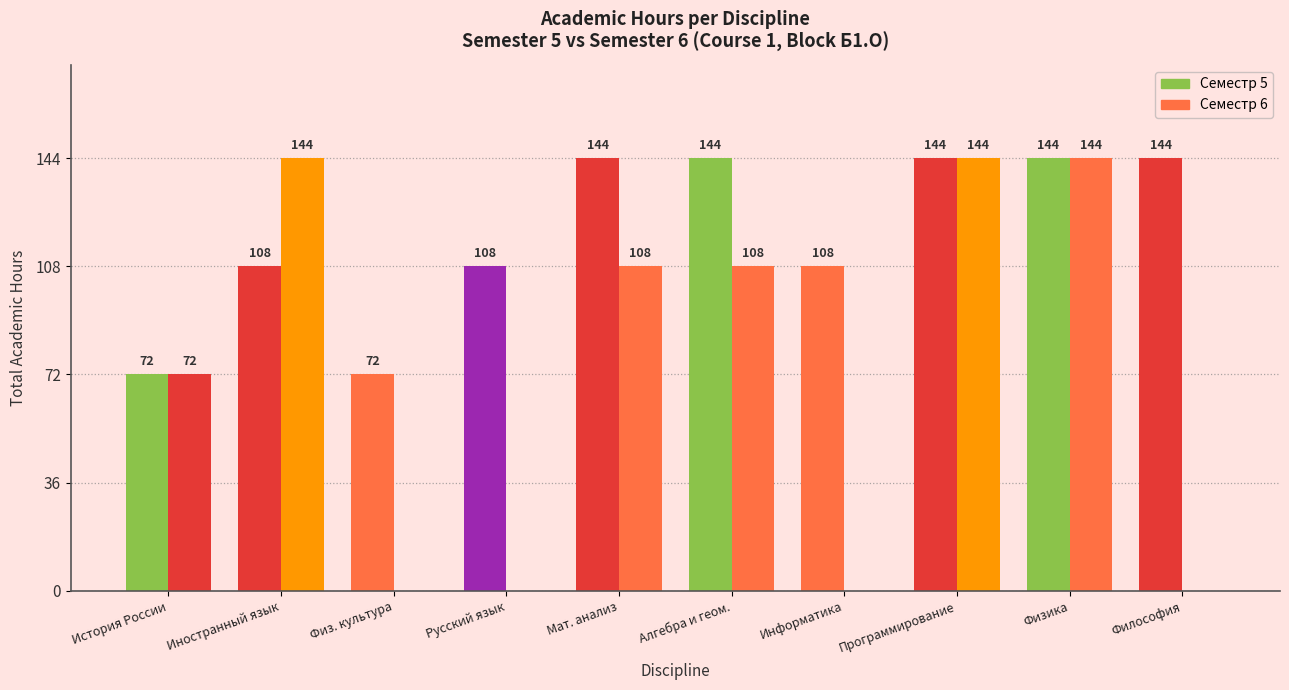

How many data points does each series have?

10